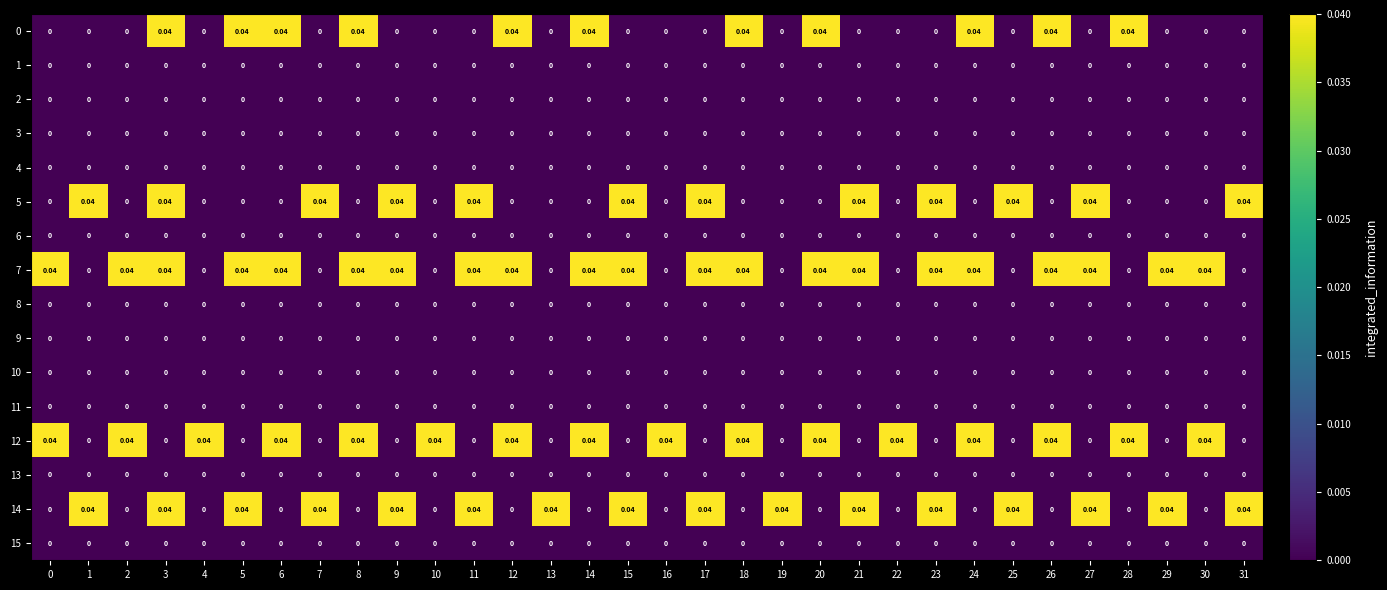

How many positive values does the 14 series have?

16